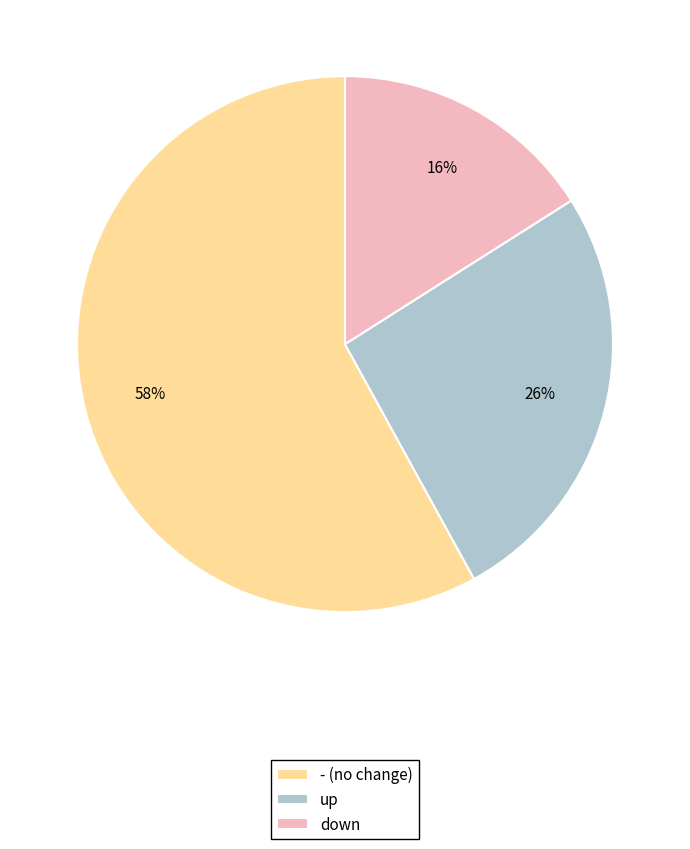

What percentage is the down slice, to the nearest percent?

16%